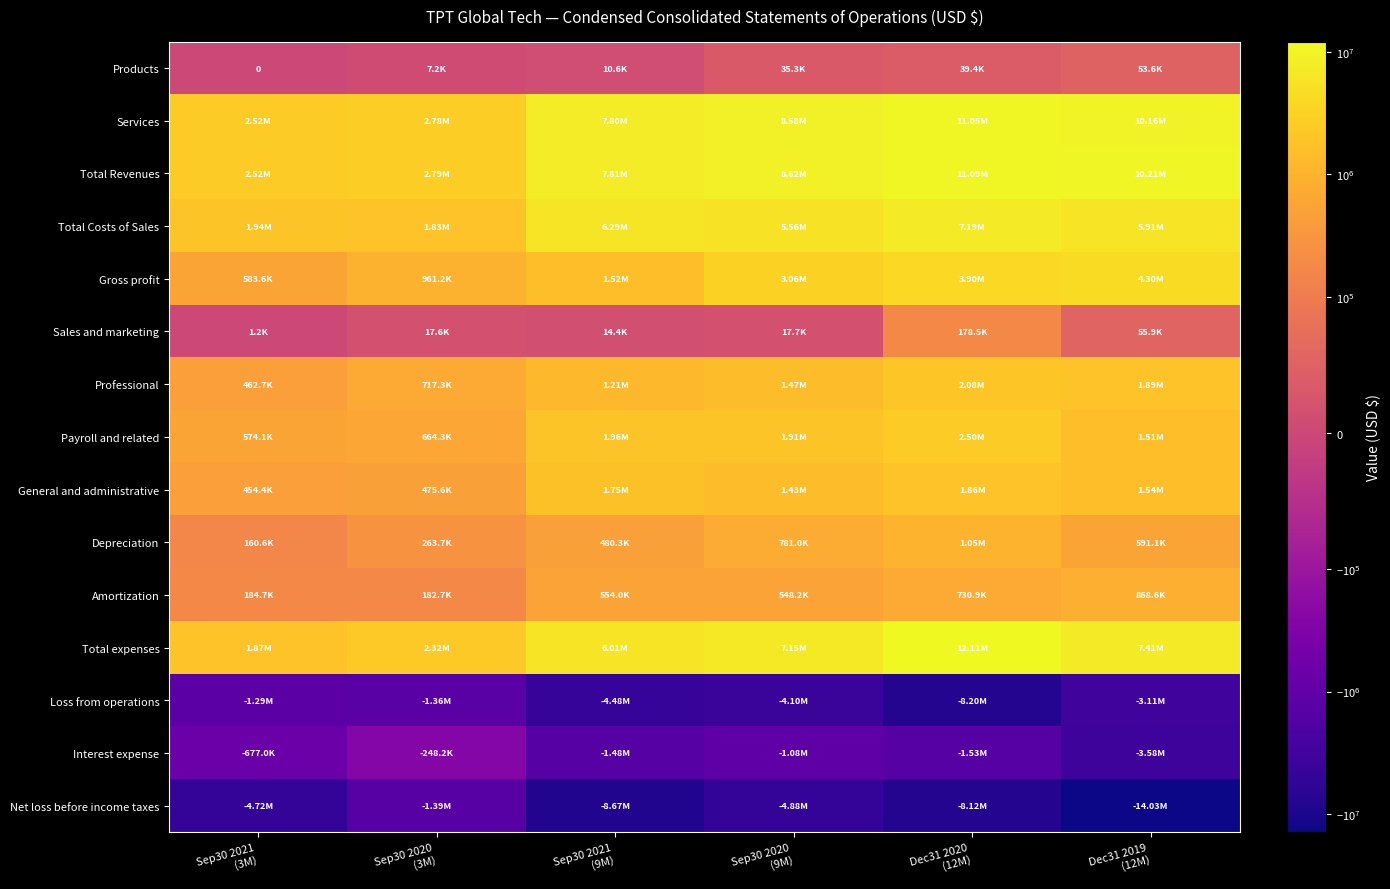

What is the smallest value displayed?

-14028165